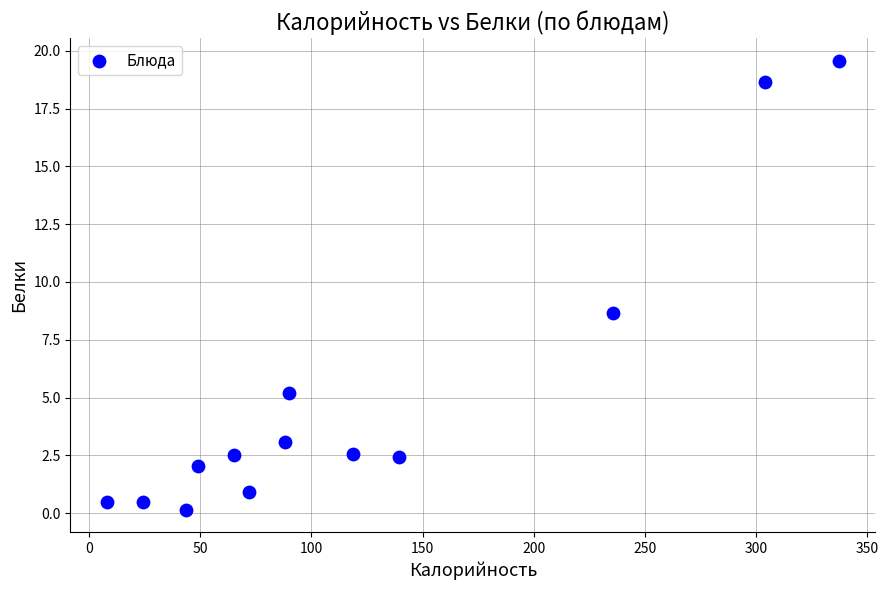

What is the range of Y values (max minus min)?

19.4